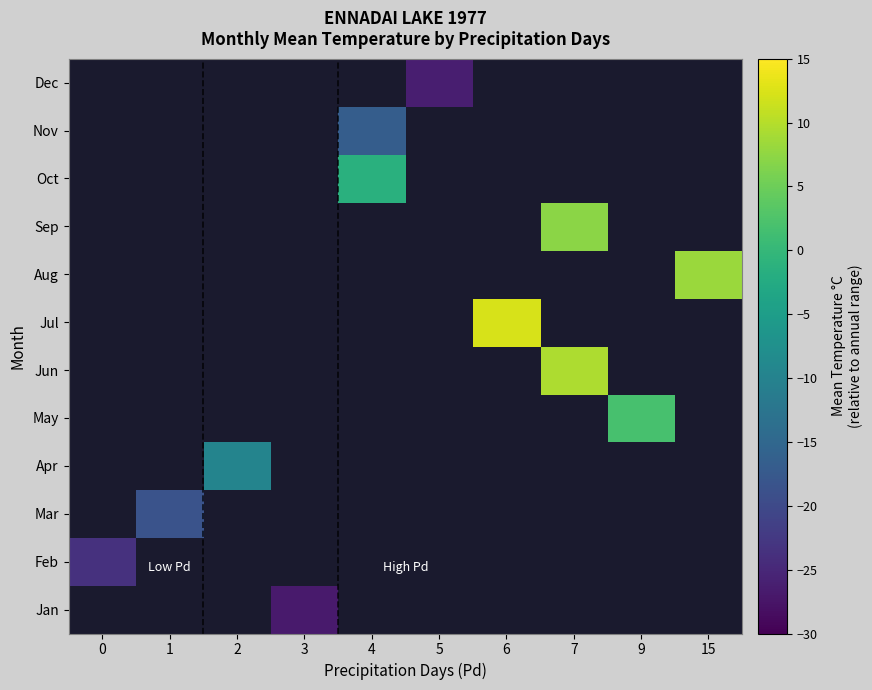

What is the maximum value shown in the chart?

12.2